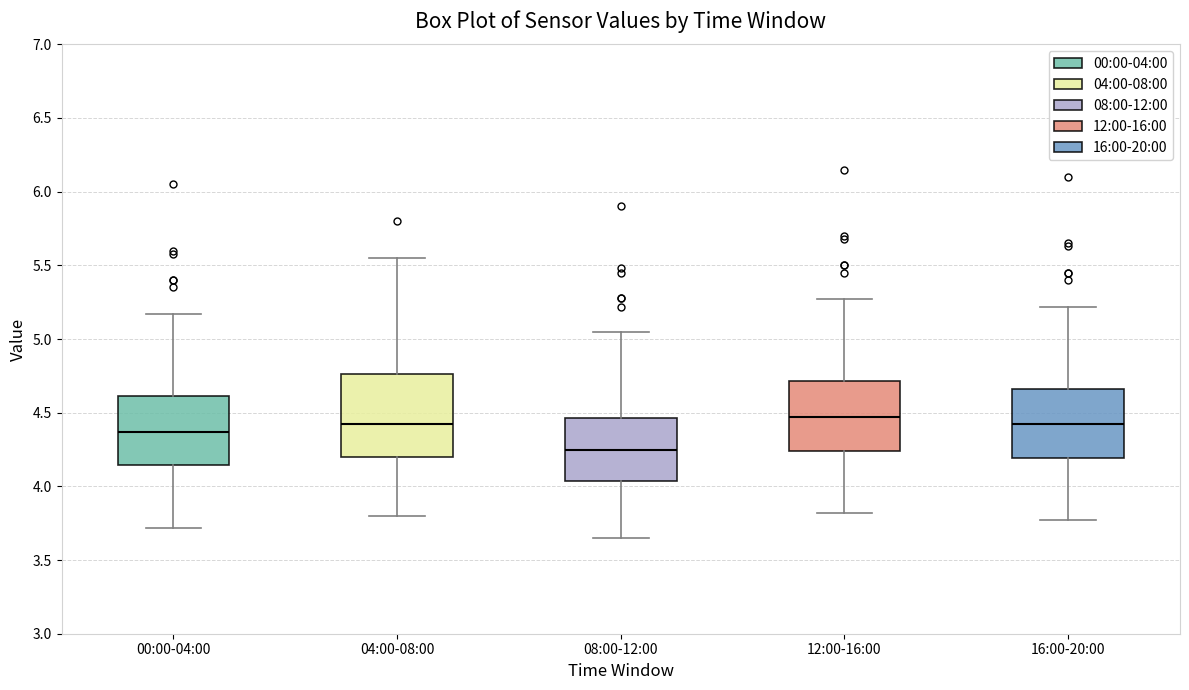

Reading left to right, read every box against the y-axis: the position of its median line, the range the box covers, and the ends of its whiskers. The values are not printed on the chart, so give them approximately, as read against the axis.

00:00-04:00: median 4.35, box 4.15 to 4.60, whiskers 3.70 to 5.15
04:00-08:00: median 4.45, box 4.20 to 4.75, whiskers 3.80 to 5.55
08:00-12:00: median 4.25, box 4.05 to 4.45, whiskers 3.65 to 5.05
12:00-16:00: median 4.45, box 4.25 to 4.70, whiskers 3.80 to 5.25
16:00-20:00: median 4.40, box 4.20 to 4.65, whiskers 3.75 to 5.20